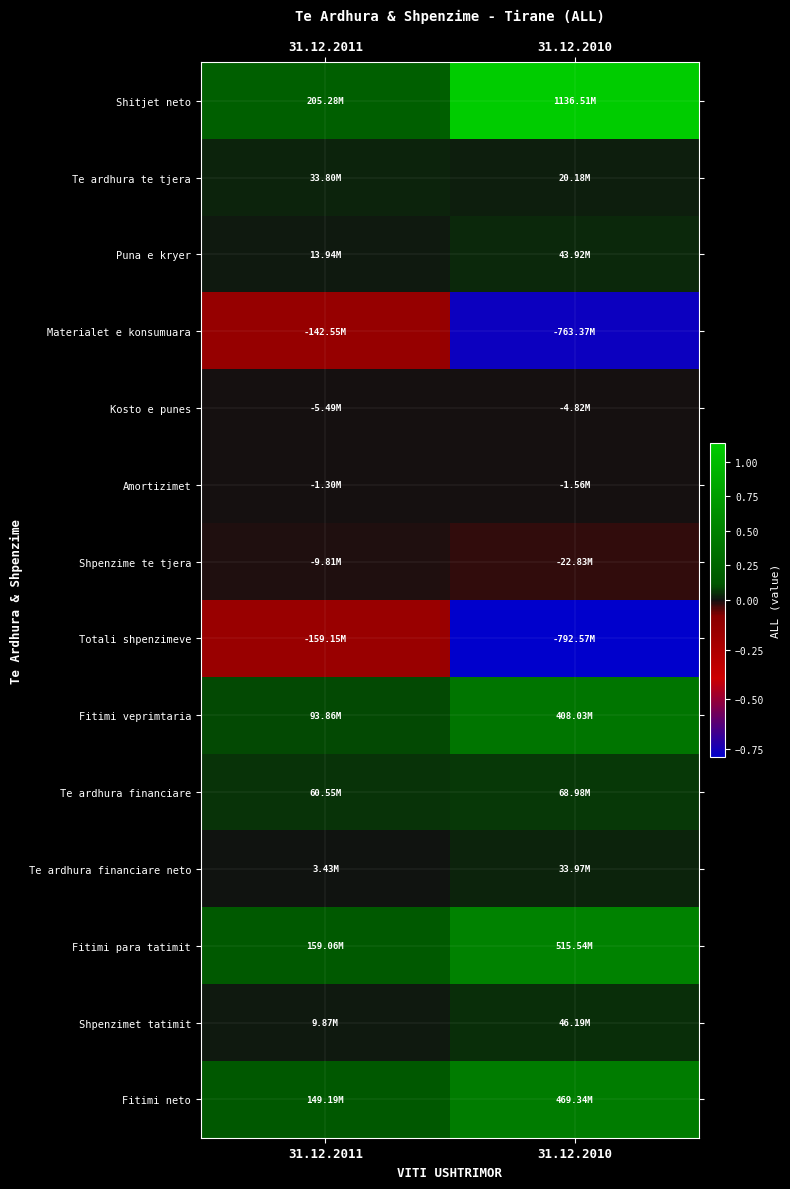

Reading left to right, extract all data points from this chart.

Shitjet neto: 31.12.2011=205276396.0	31.12.2010=1136511477.7
Te ardhura te tjera: 31.12.2011=33797615.5	31.12.2010=20177207.8
Puna e kryer: 31.12.2011=13940834.8	31.12.2010=43916596.4
Materialet e konsumuara: 31.12.2011=-142545543.6	31.12.2010=-763367209.9
Kosto e punes: 31.12.2011=-5494684.0	31.12.2010=-4821543.0
Amortizimet: 31.12.2011=-1304925.5	31.12.2010=-1555657.1
Shpenzime te tjera: 31.12.2011=-9808258.1	31.12.2010=-22827674.5
Totali shpenzimeve: 31.12.2011=-159153411.2	31.12.2010=-792572084.4
Fitimi veprimtaria: 31.12.2011=93861435.1	31.12.2010=408033197.5
Te ardhura financiare: 31.12.2011=60550858.0	31.12.2010=68980000.0
Te ardhura financiare neto: 31.12.2011=3427165.7	31.12.2010=33970168.3
Fitimi para tatimit: 31.12.2011=159059382.2	31.12.2010=515536449.7
Shpenzimet tatimit: 31.12.2011=9869607.0	31.12.2010=46194807.0
Fitimi neto: 31.12.2011=149189775.2	31.12.2010=469341642.7